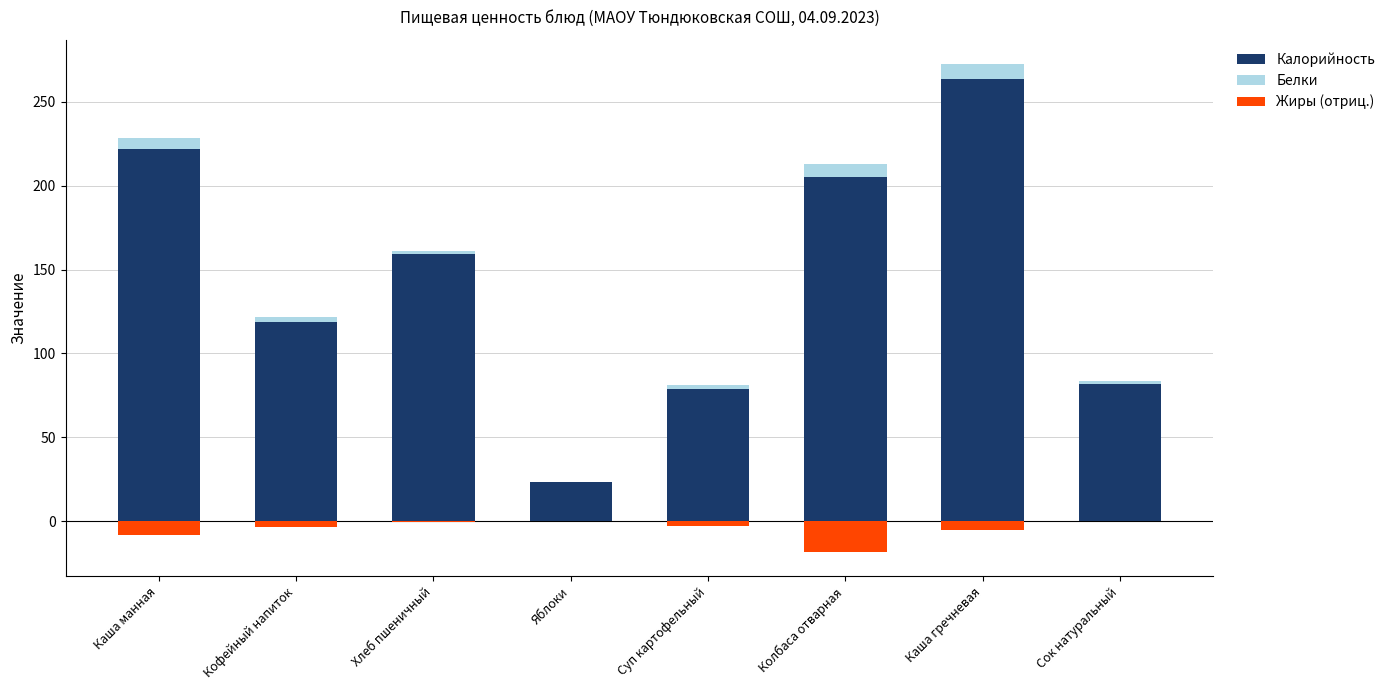

How many groups of bars are there?

8